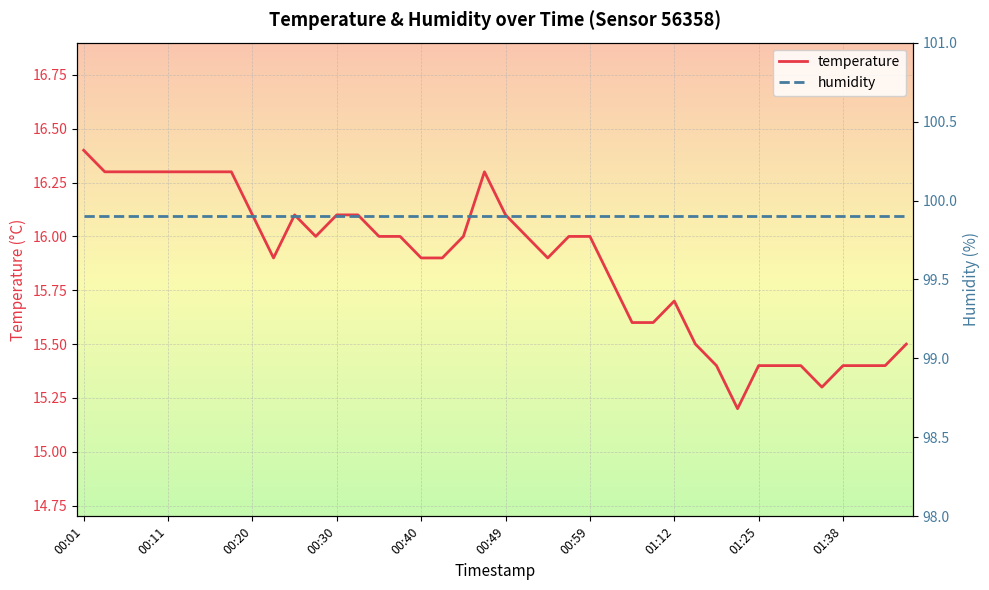

Which category has the highest value in the temperature series?

00:01